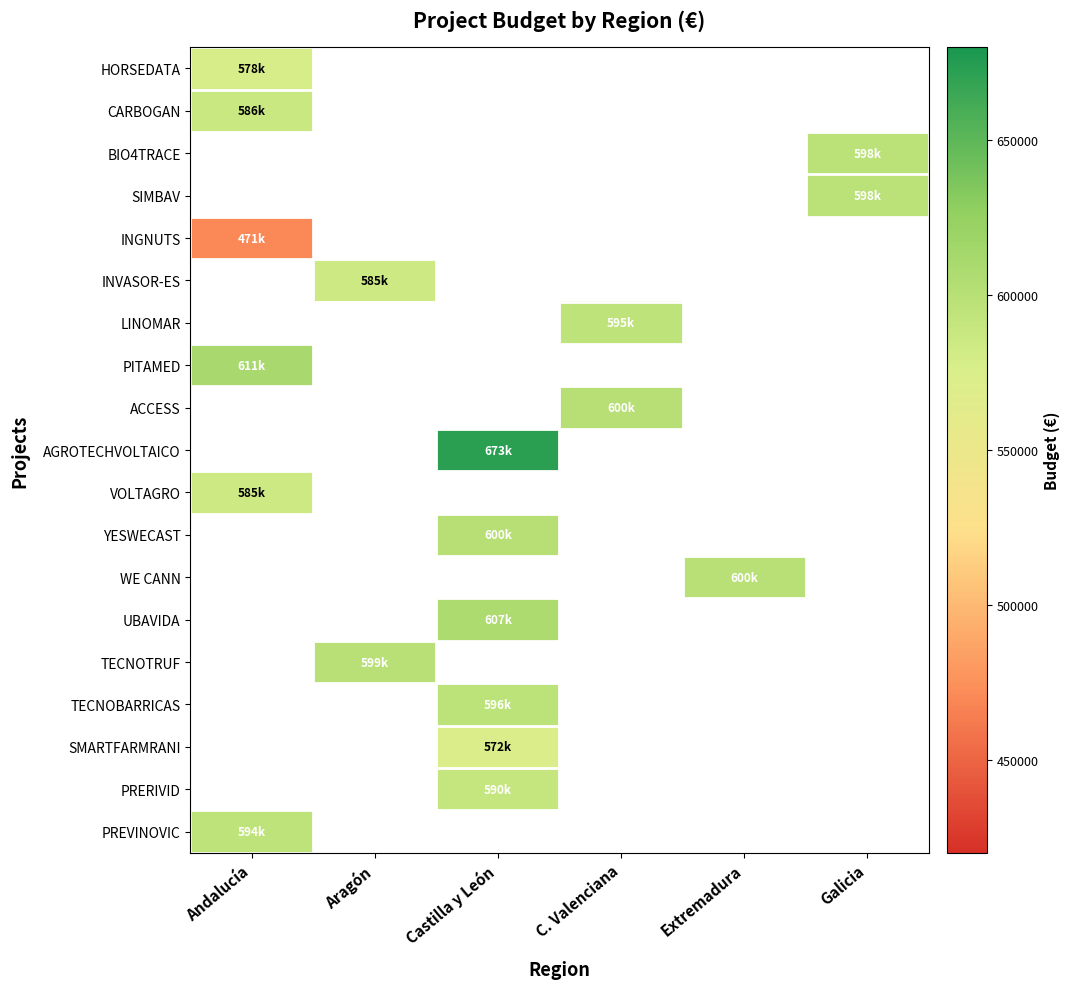

What is the smallest value displayed?

470675.0